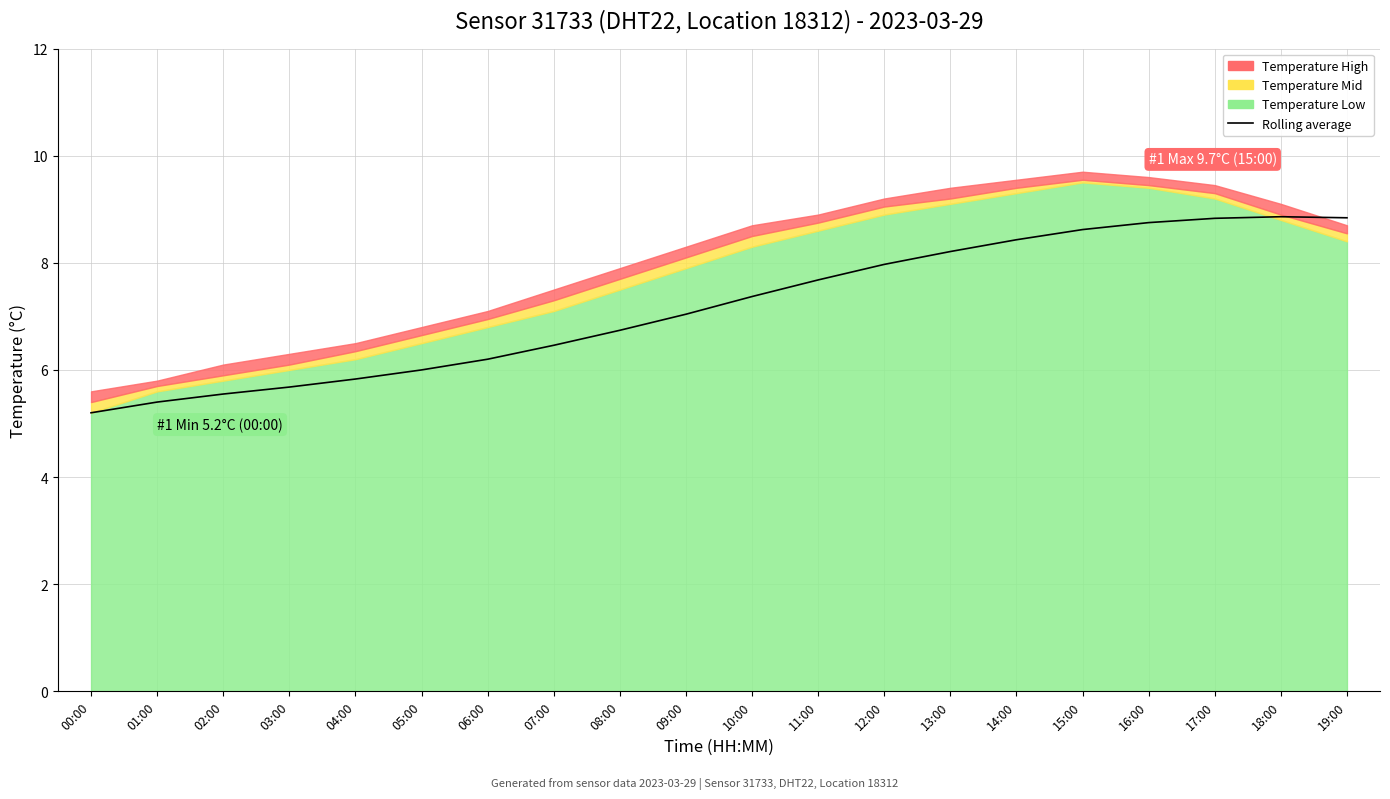

What is the approximate value at 03:00?

5.7